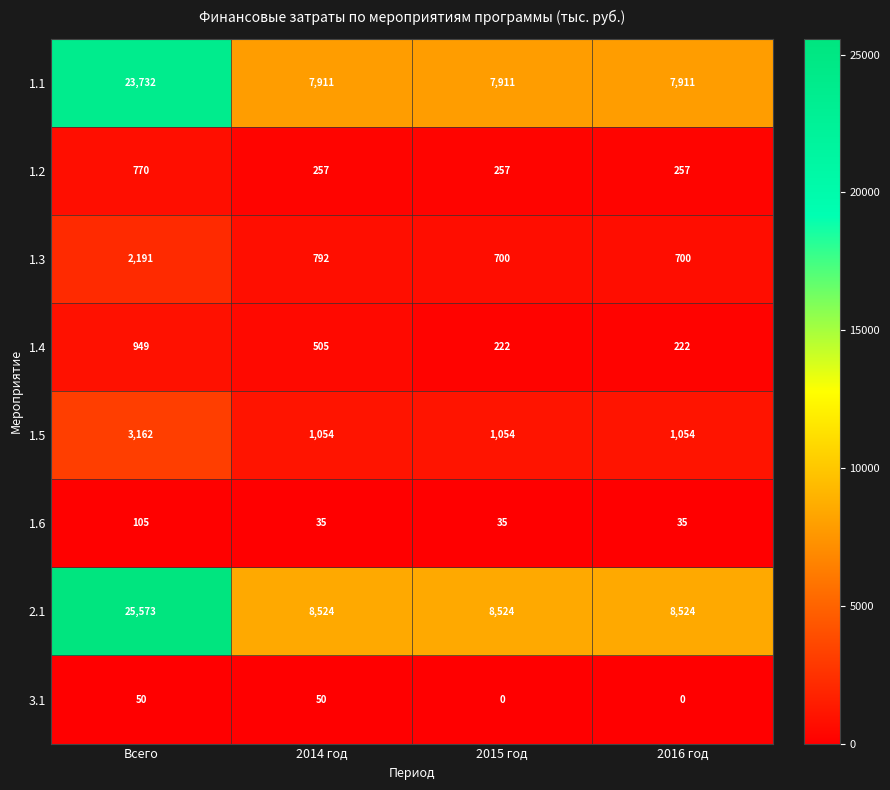

What is the difference between the highest and lowest values at 2016 год?

8524